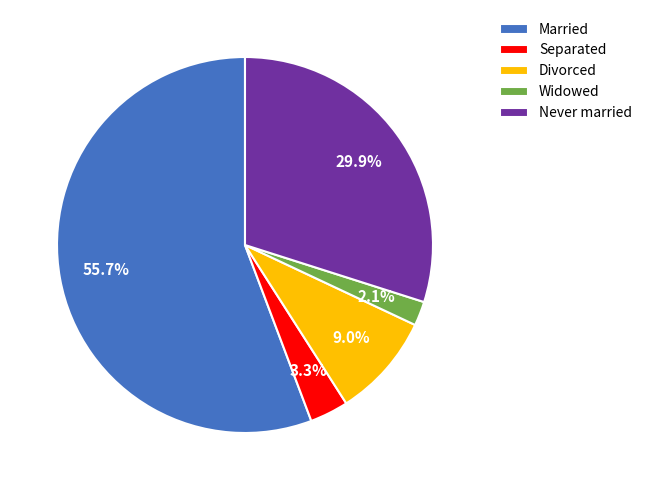

Combined, what portion of the pie is Never married and Divorced?

38.9%